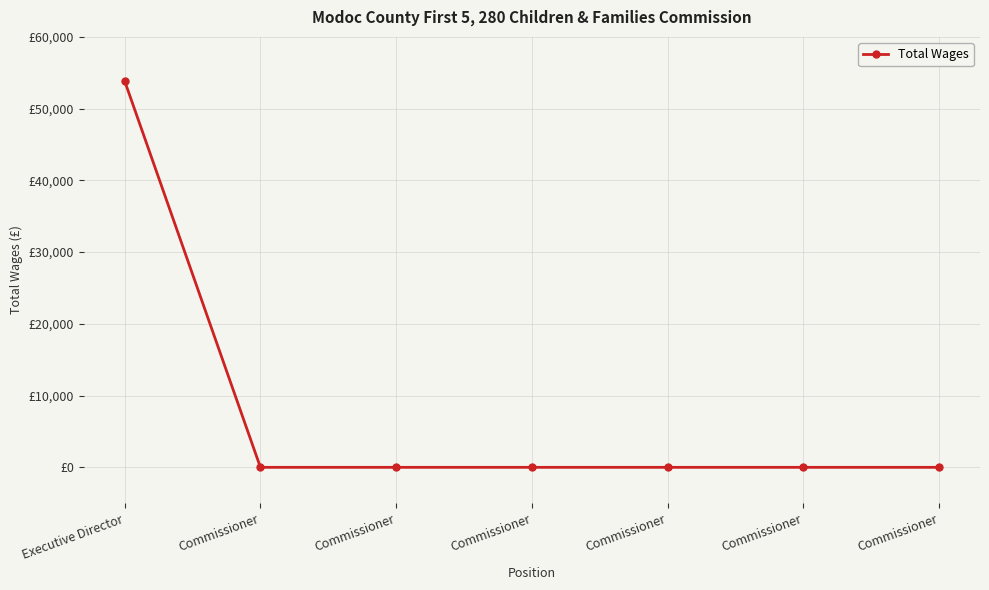

True or false: the data shows 22453 at Commissioner.

False